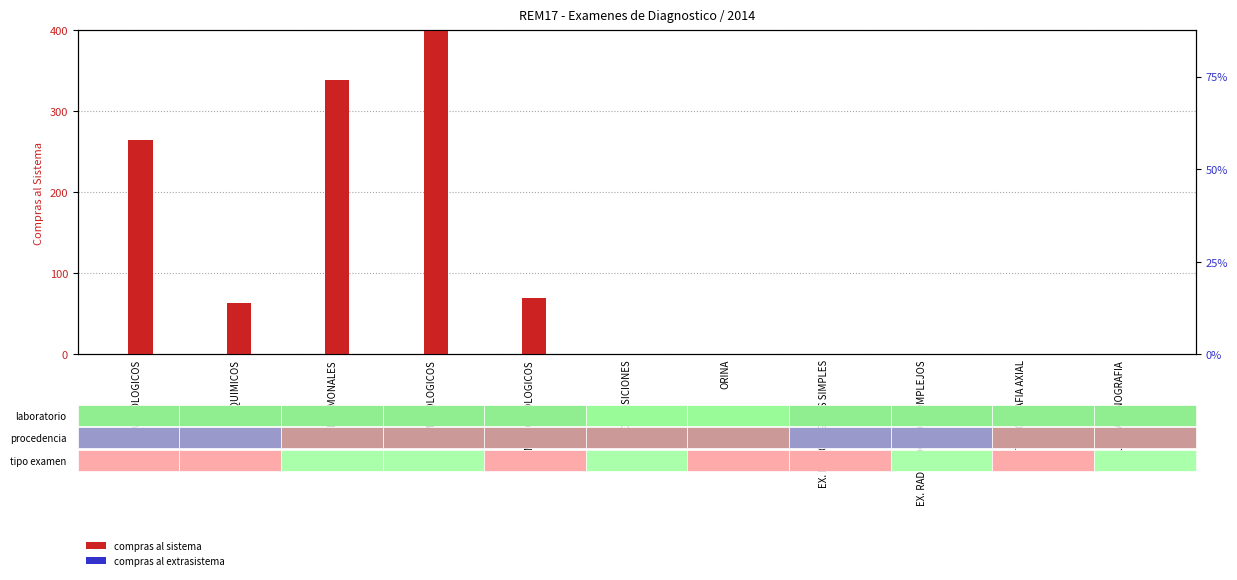

At how many categories does at least one series exceed 509?

1